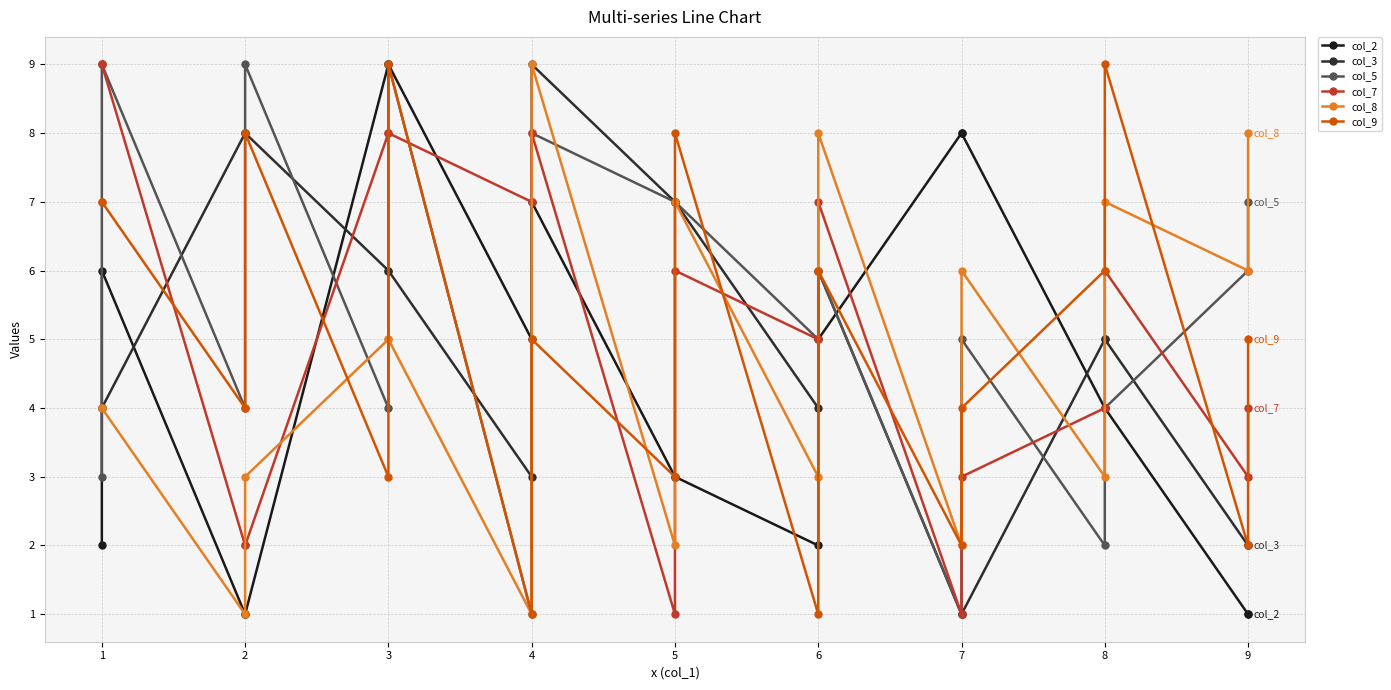

Reading right to left, what are all the values shown in this chart?

col_2: 1	1	4	4	8	8	5	2	3	3	7	5	9	9	1	1	6	2
col_3: 2	2	5	5	1	1	6	4	7	7	9	3	6	6	8	8	4	4
col_5: 7	6	4	2	5	1	6	5	7	7	8	1	9	4	9	4	9	3
col_7: 4	3	6	4	3	1	7	5	6	1	8	7	8	8	2	2	9	9
col_8: 8	6	7	3	6	2	8	3	7	2	9	1	5	5	3	1	4	4
col_9: 5	2	9	6	4	2	6	1	8	3	5	1	9	3	8	4	7	7